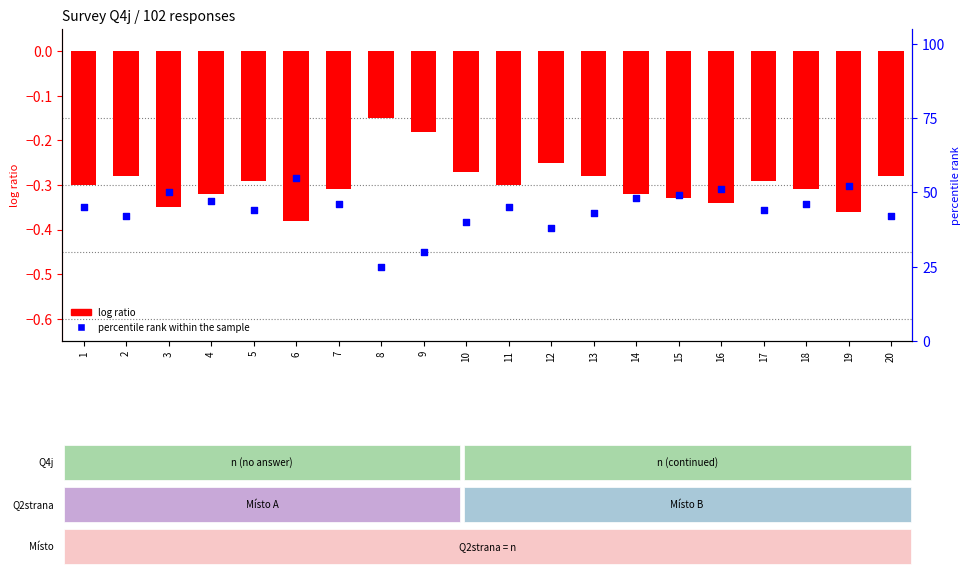

Which series has the widest spread of Y values?

percentile rank within the sample